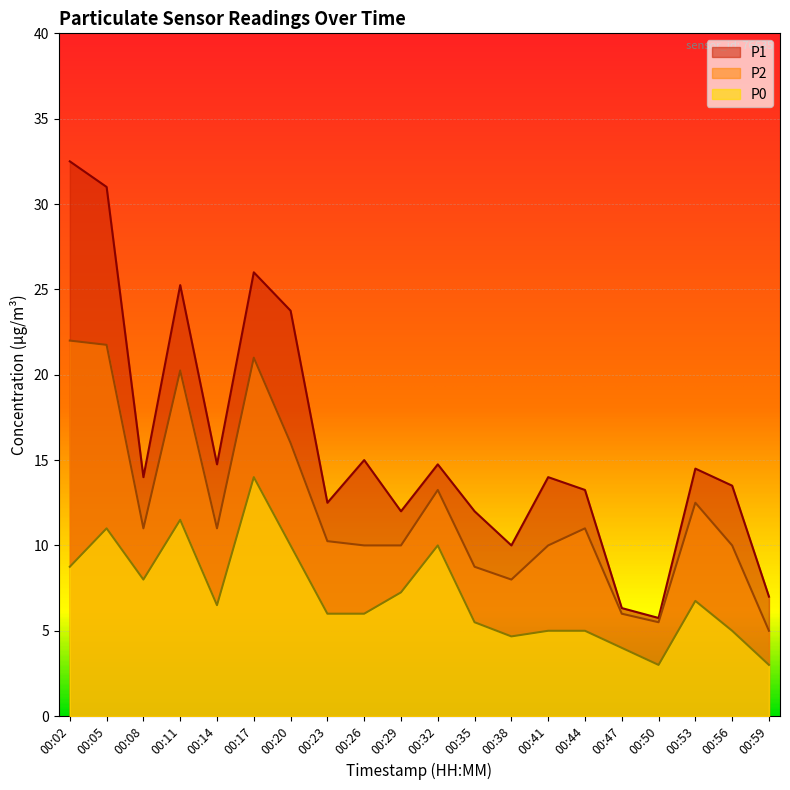

Which series has the largest range (max minus min)?

P1